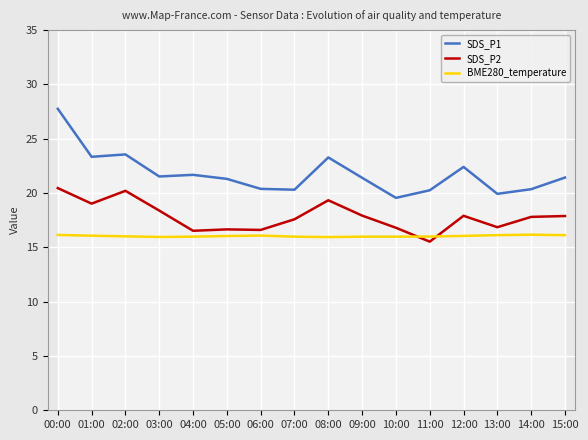

At which category does SDS_P1 reach its first local valley?

01:00